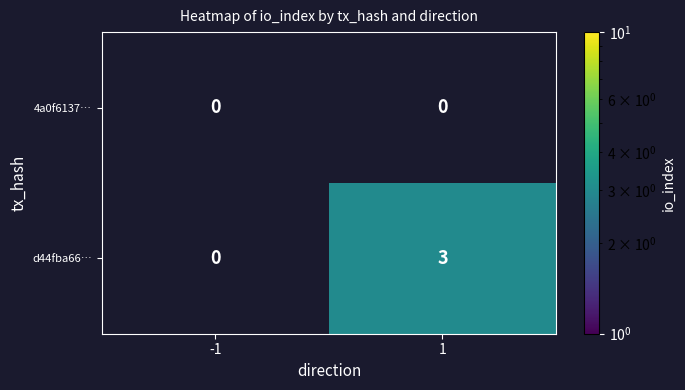

What is the sum of the d44fba66… values at 1 and -1?

3